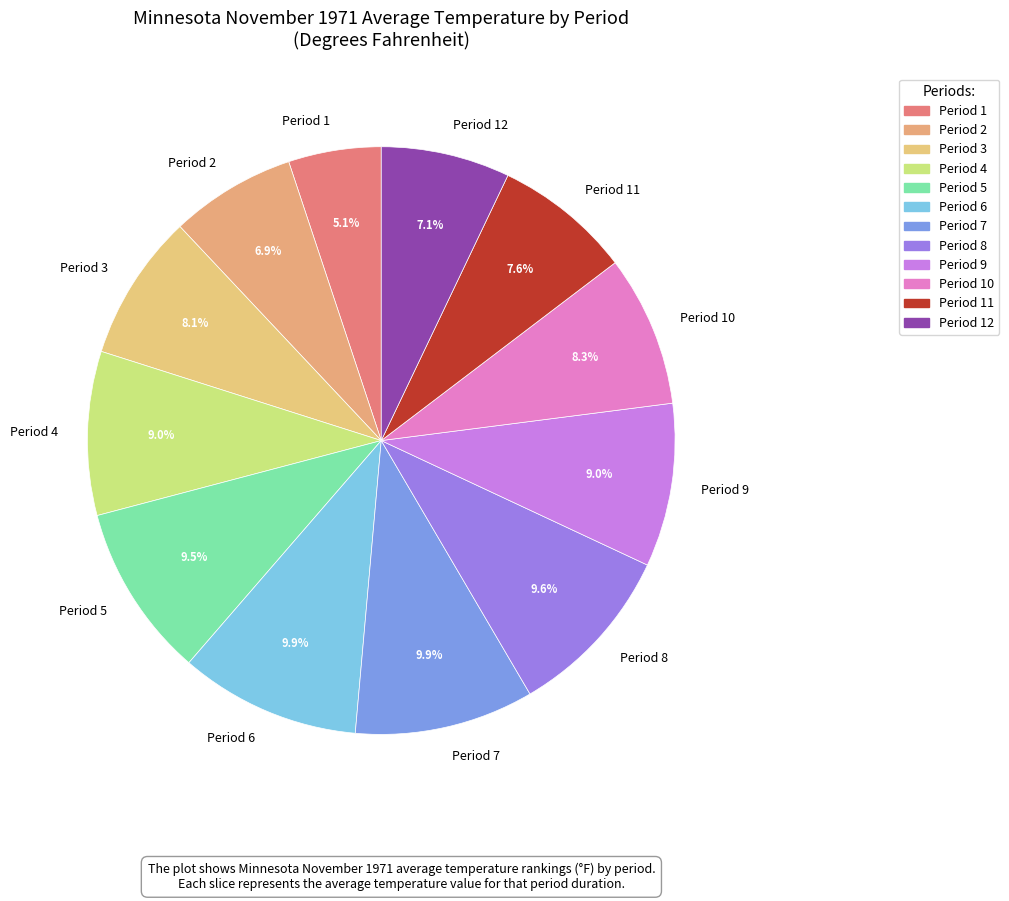

Count the number of slices in the pie.

12